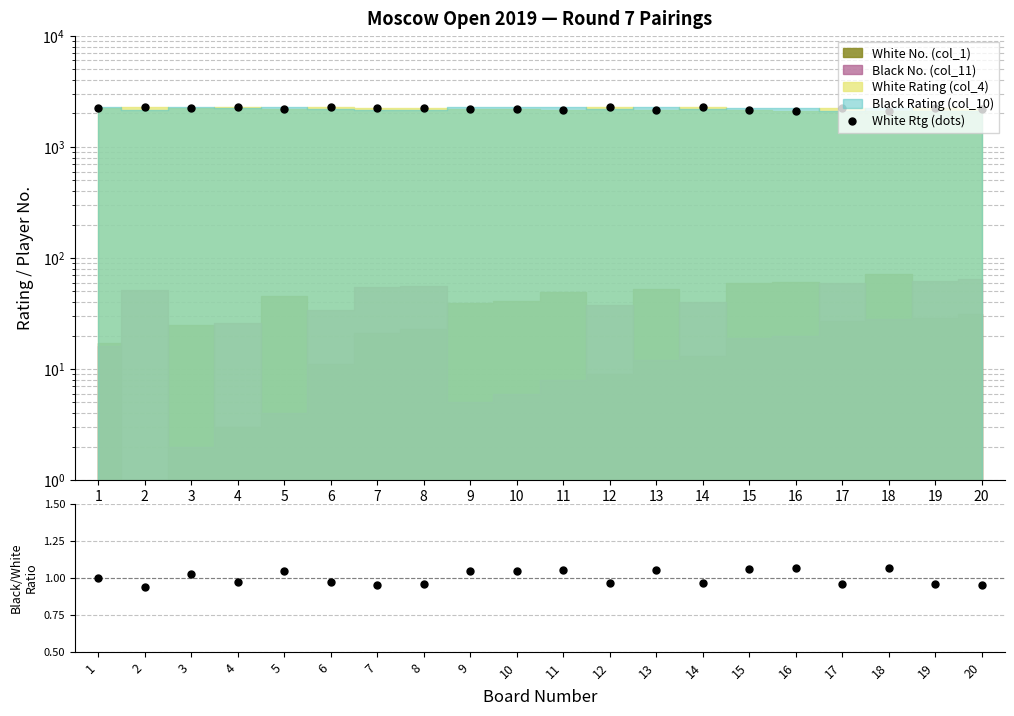

Reading right to left, what are all the values shown in this chart?

White Rtg (dots): 20=2214.0	19=2221.0	18=2091.0	17=2226.0	16=2125.0	15=2130.0	14=2269.0	13=2156.0	12=2285.0	11=2166.0	10=2194.0	9=2198.0	8=2246.0	7=2253.0	6=2274.0	5=2190.0	4=2295.0	3=2232.0	2=2296.0	1=2263.0
Black/White Rating Ratio: 20=1.0	19=1.0	18=1.1	17=1.0	16=1.1	15=1.1	14=1.0	13=1.1	12=1.0	11=1.1	10=1.0	9=1.0	8=1.0	7=1.0	6=1.0	5=1.0	4=1.0	3=1.0	2=0.9	1=1.0